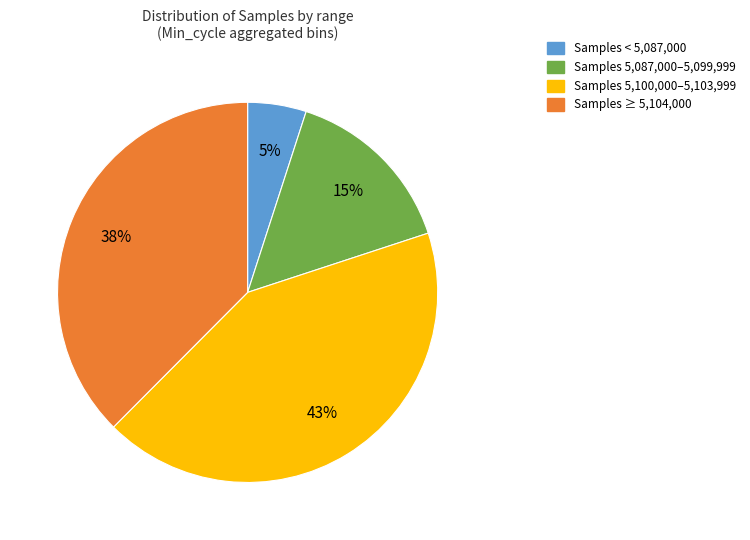

Is there any slice that represents more than half of the pie?

No